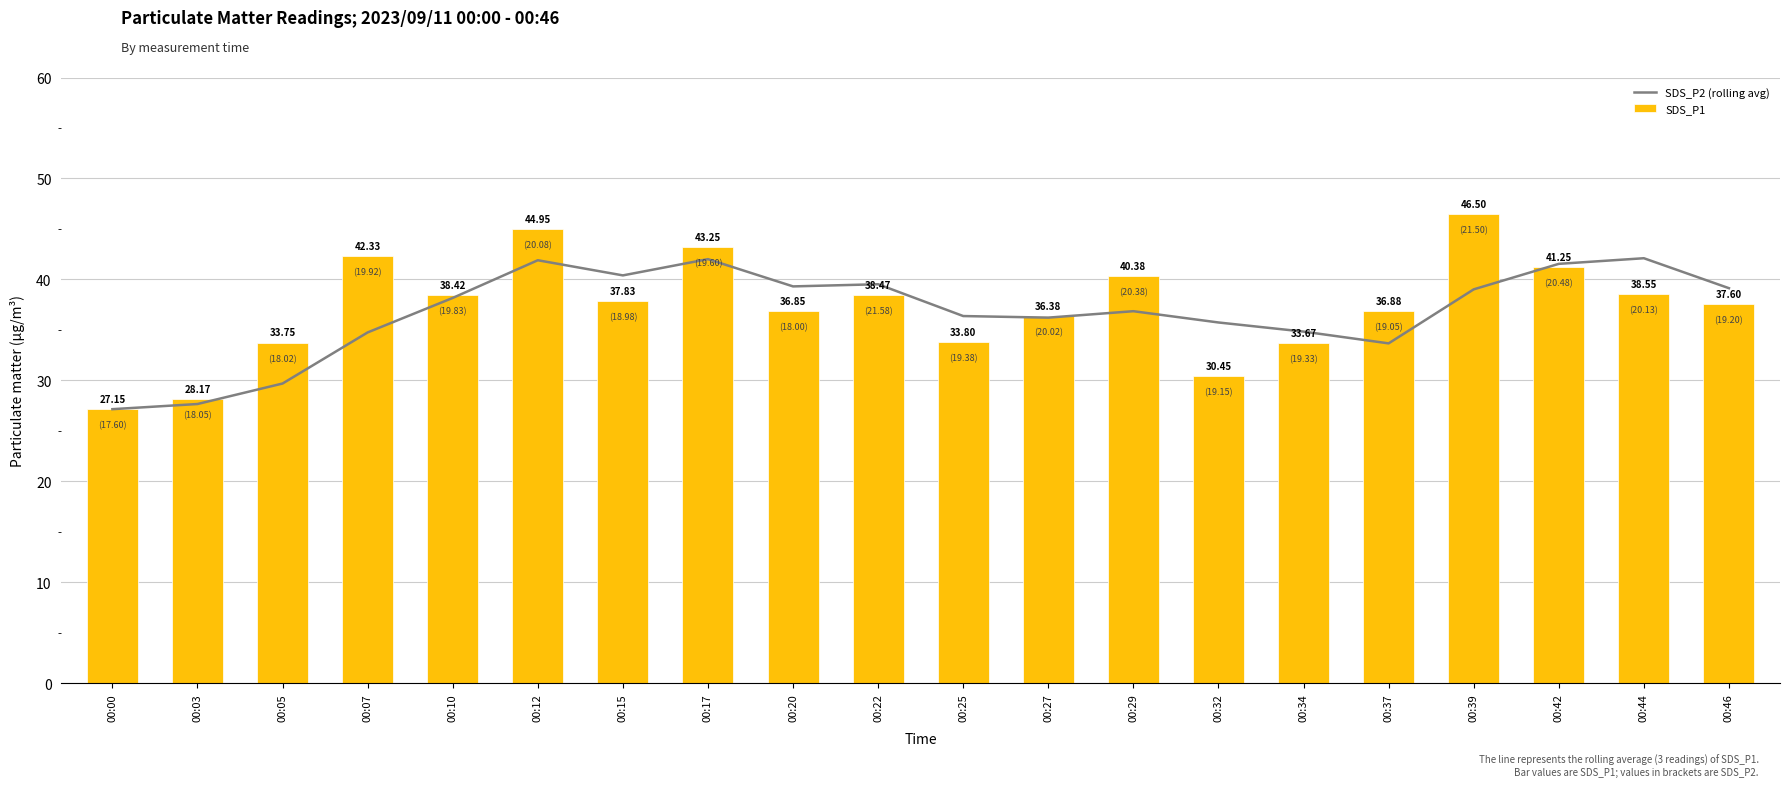

What is the minimum value for SDS_P1?

27.1